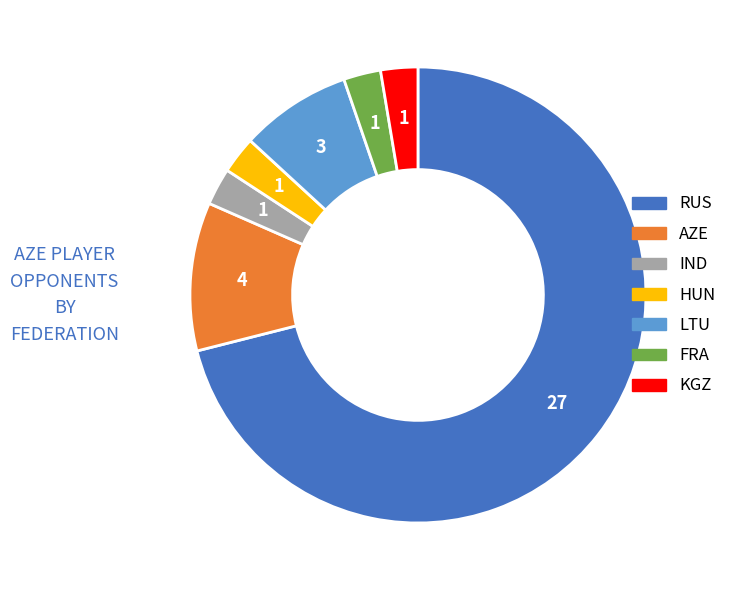

Approximately how many times larger is the value at LTU compared to FRA?

3.0